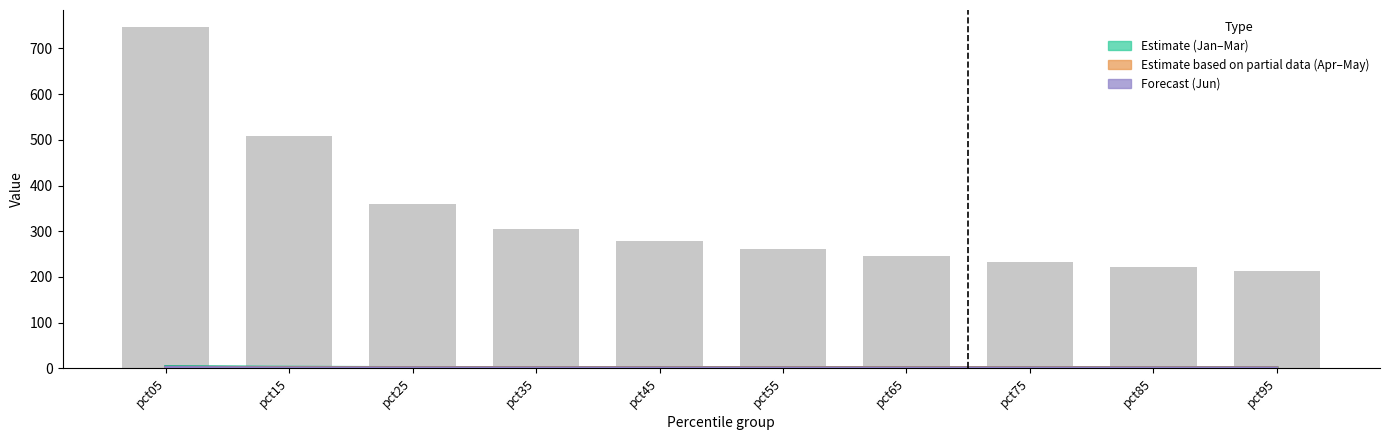

What is the lowest value of the Mar series?

1.2